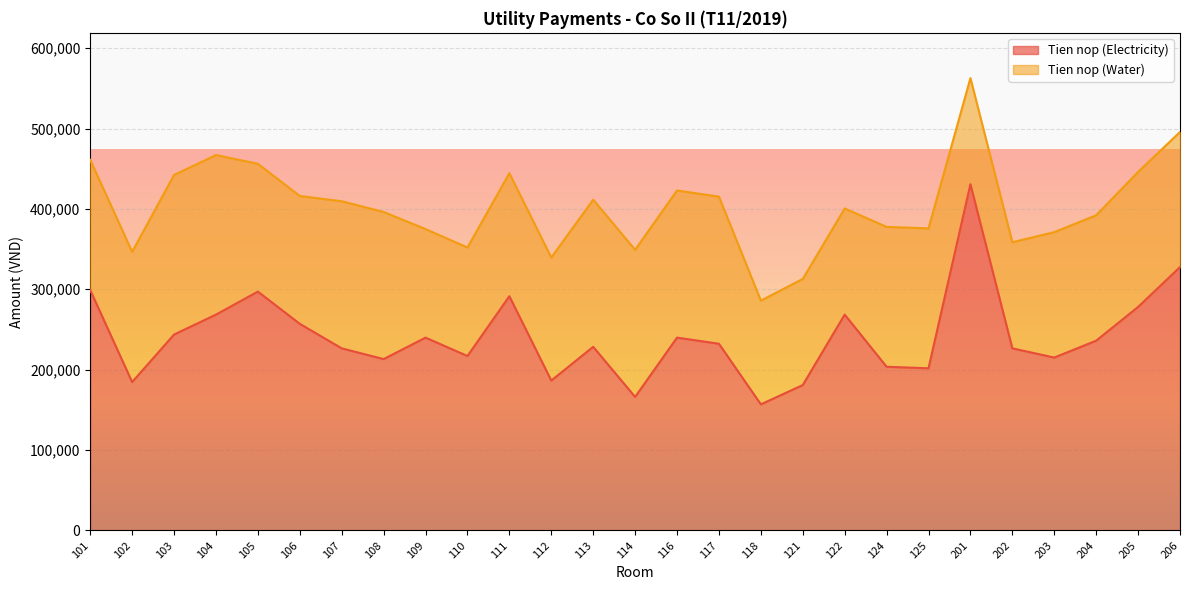

True or false: there are more than 0 points higher than both neighbors.

True